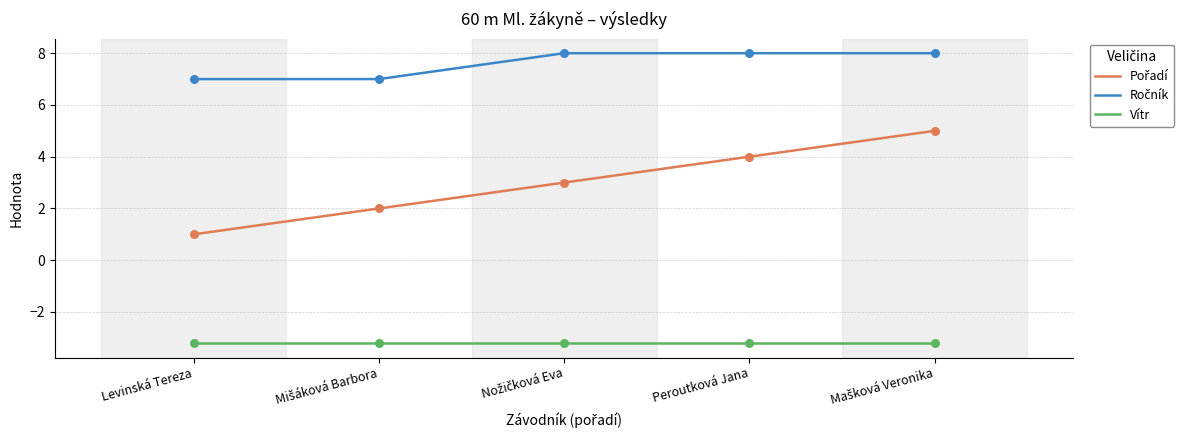

The Vítr series shows -1.3 at Peroutková Jana. True or false?

False